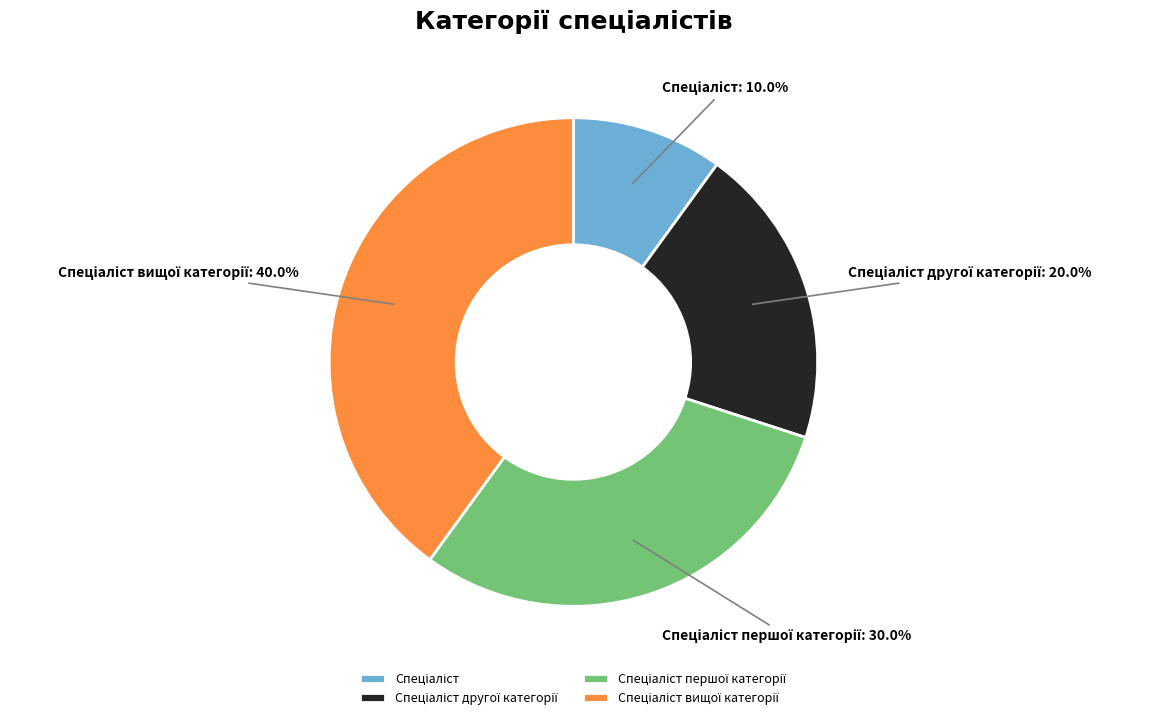

Is there any slice that represents more than half of the pie?

No